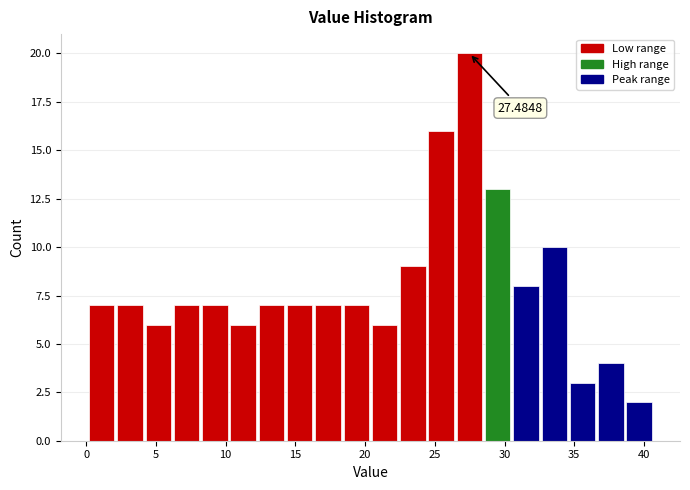

Which range on the x-axis has the tallest bar?

26.5 to 28.5